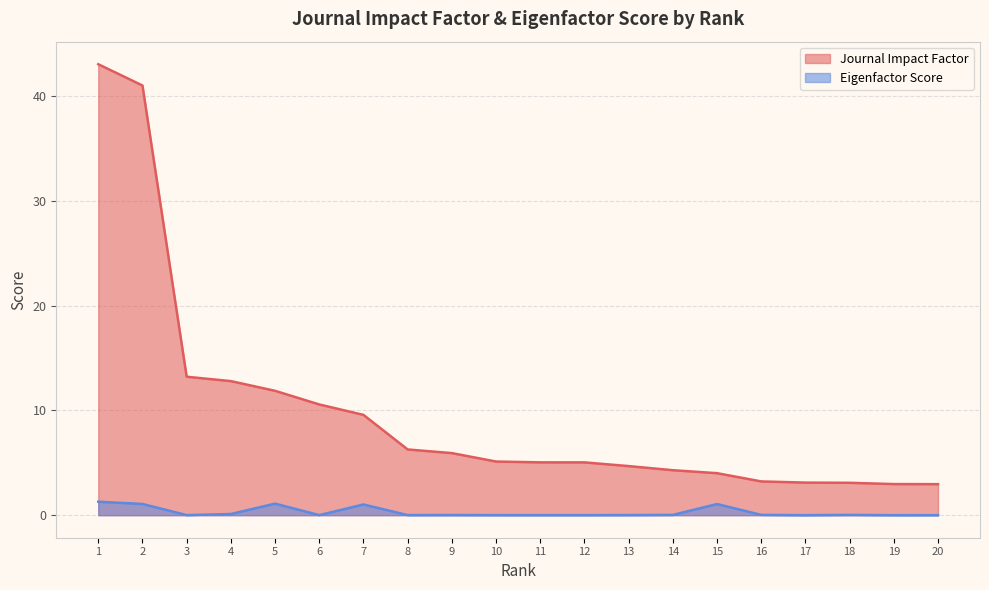

What is the value of the Eigenfactor Score point at the 7th from the left?

1.0